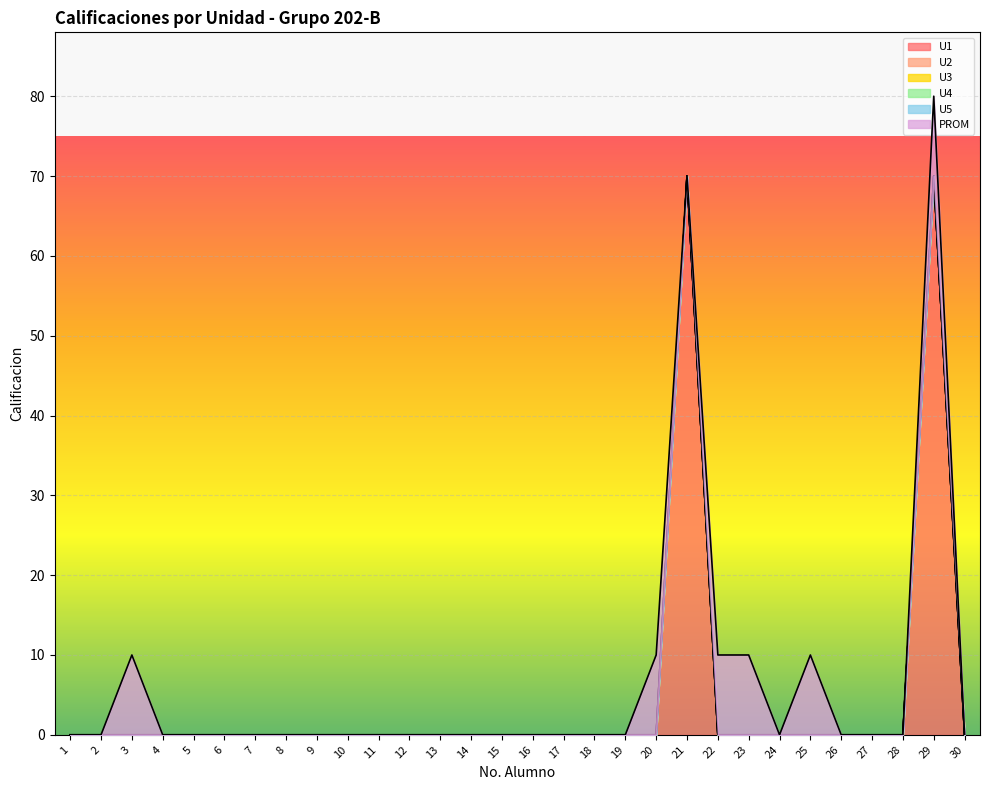

Is it true that U1 equals -32 at 12?

False